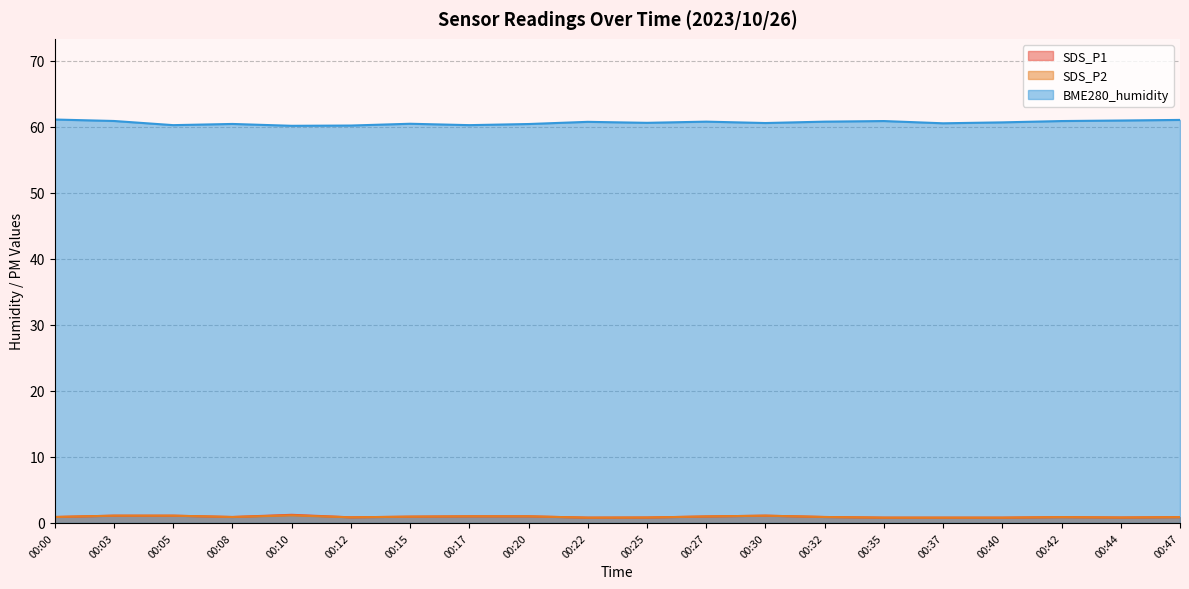

What is the difference between the maximum and second lowest values in the BME280_humidity series?

0.9